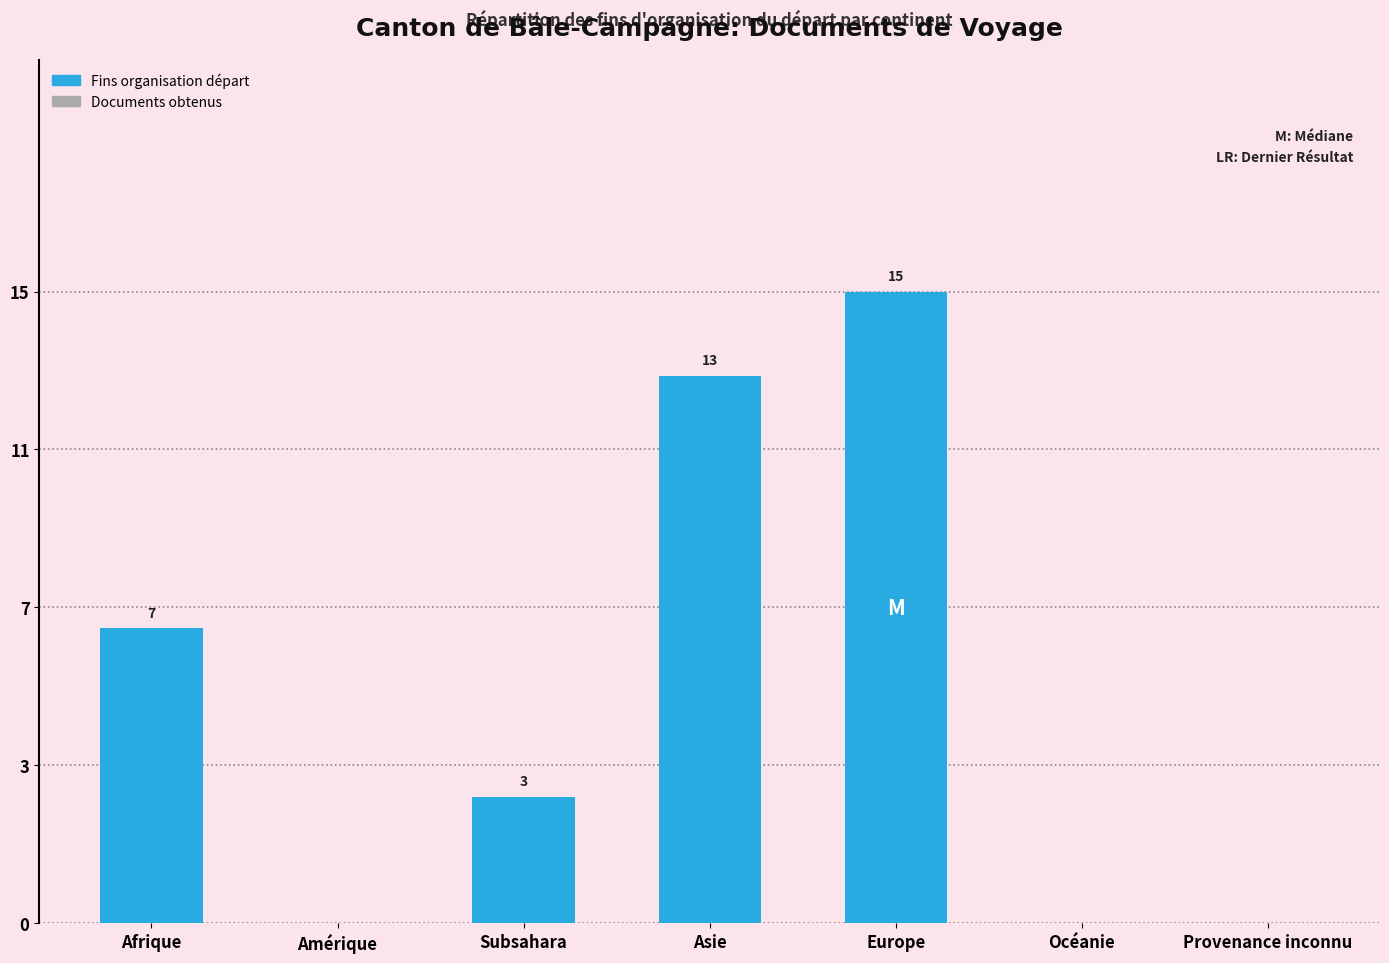

Reading left to right, list all the values displayed in this chart.

7	0	3	13	15	0	0